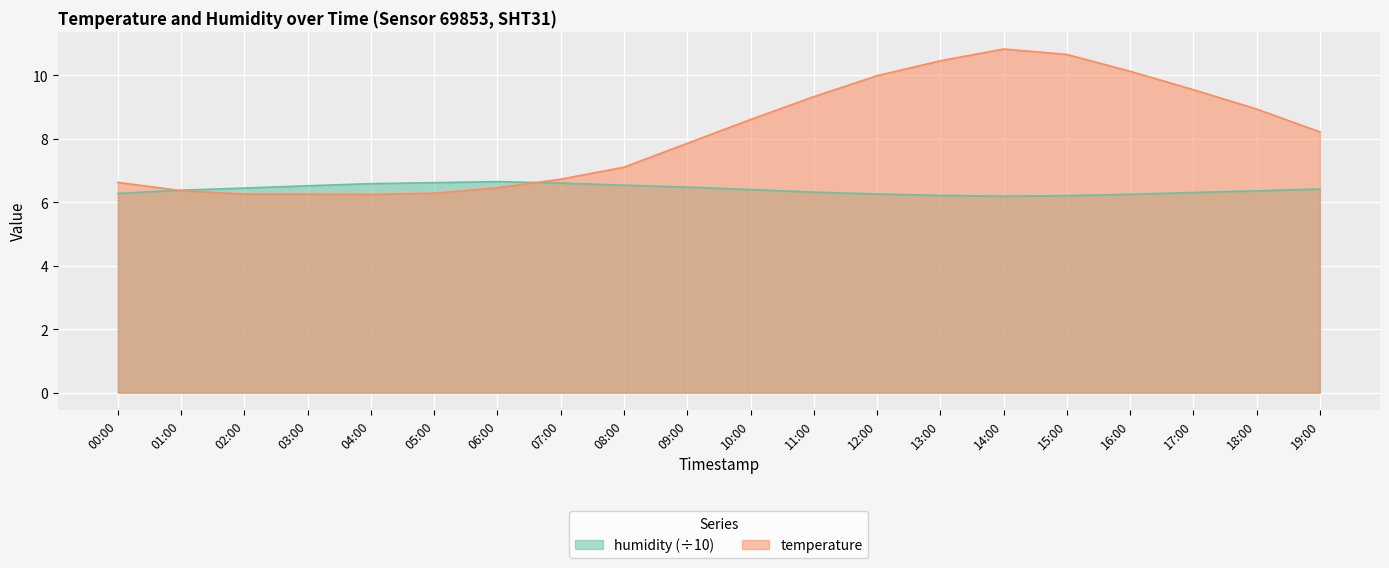

Where is temperature nearest to the value 8?

09:00